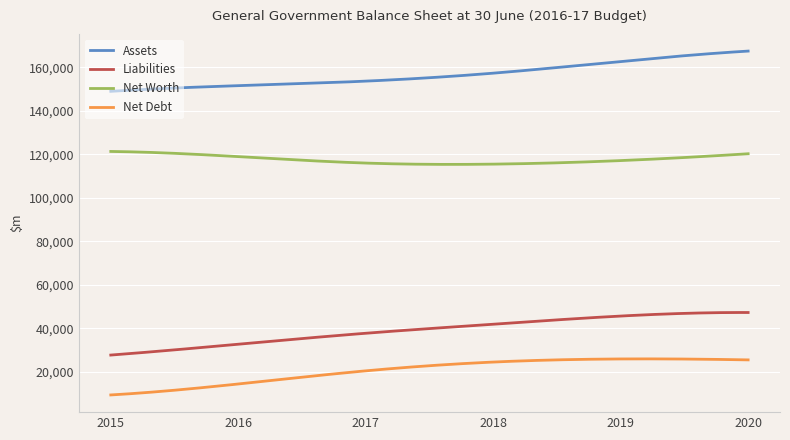

Which series has the largest total across all categories?

Assets